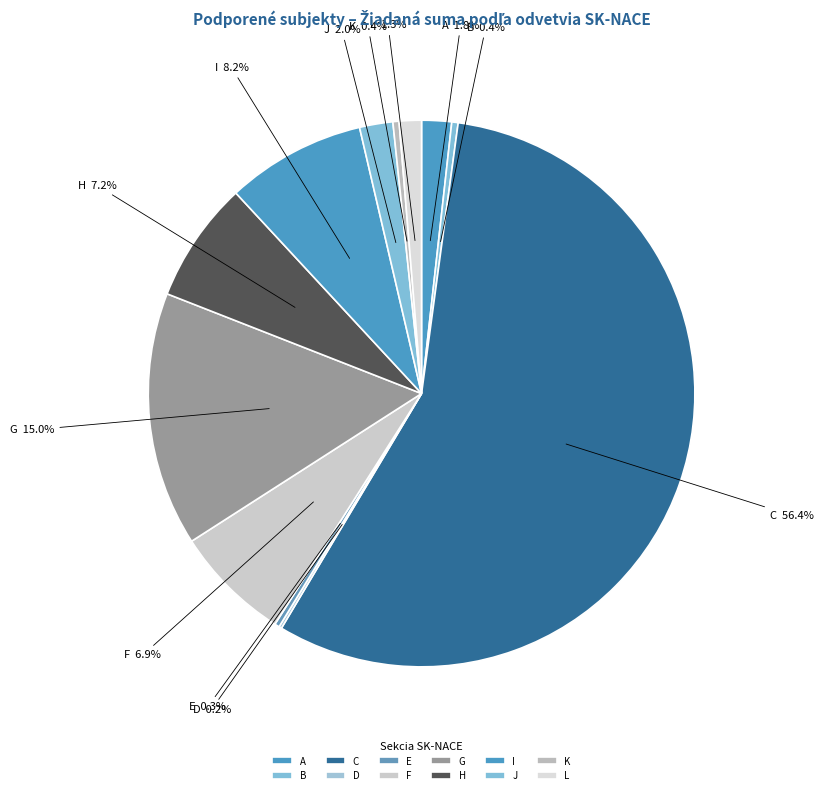

To the nearest percent, what percentage of the pie is L?

1%